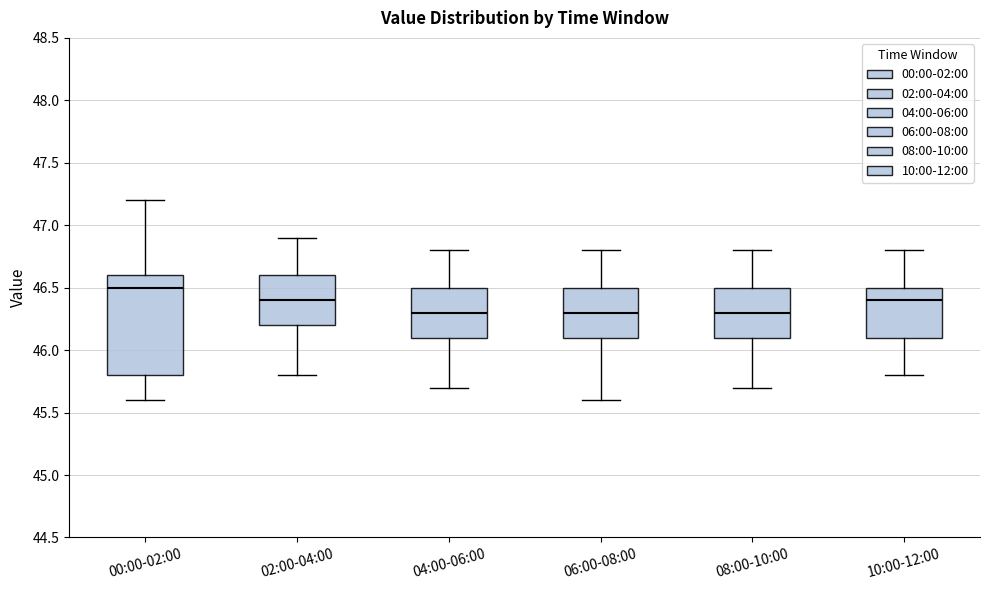

Which box's median line is the highest?

00:00-02:00